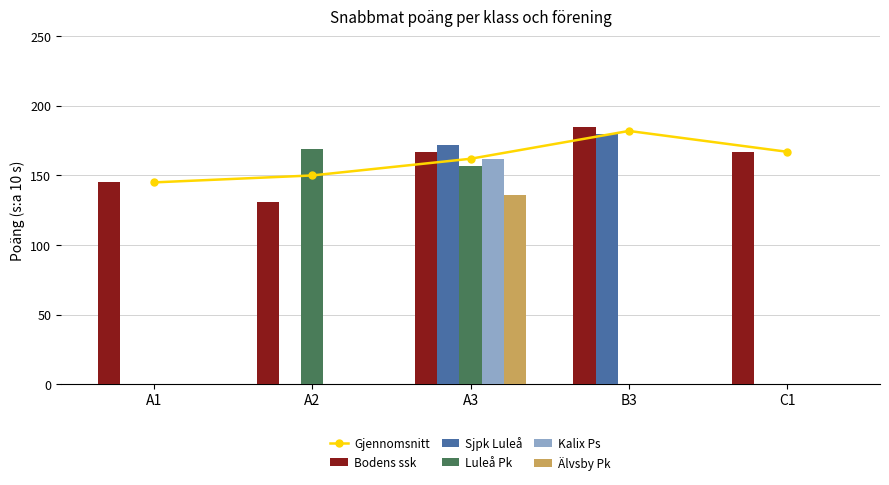

Is the value of Gjennomsnitt at B3 greater than the value of Älvsby Pk at B3?

Yes